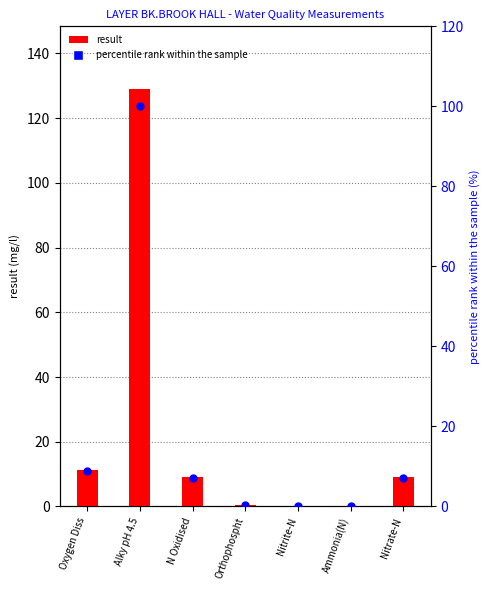

What are all the series names shown in the legend?

result, percentile rank within the sample